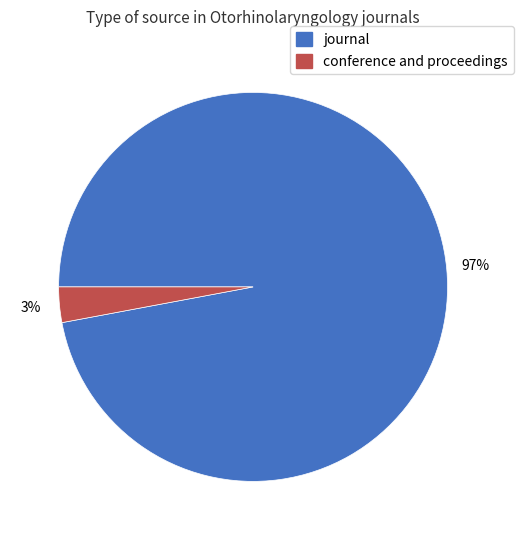

Count the number of slices in the pie.

2